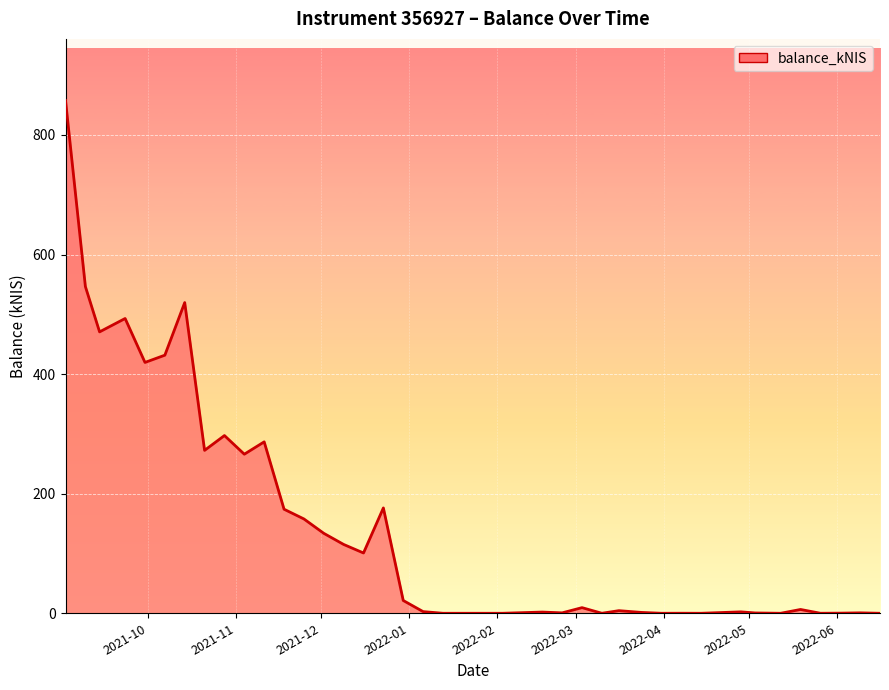

What is the maximum value shown in the chart?

857.8